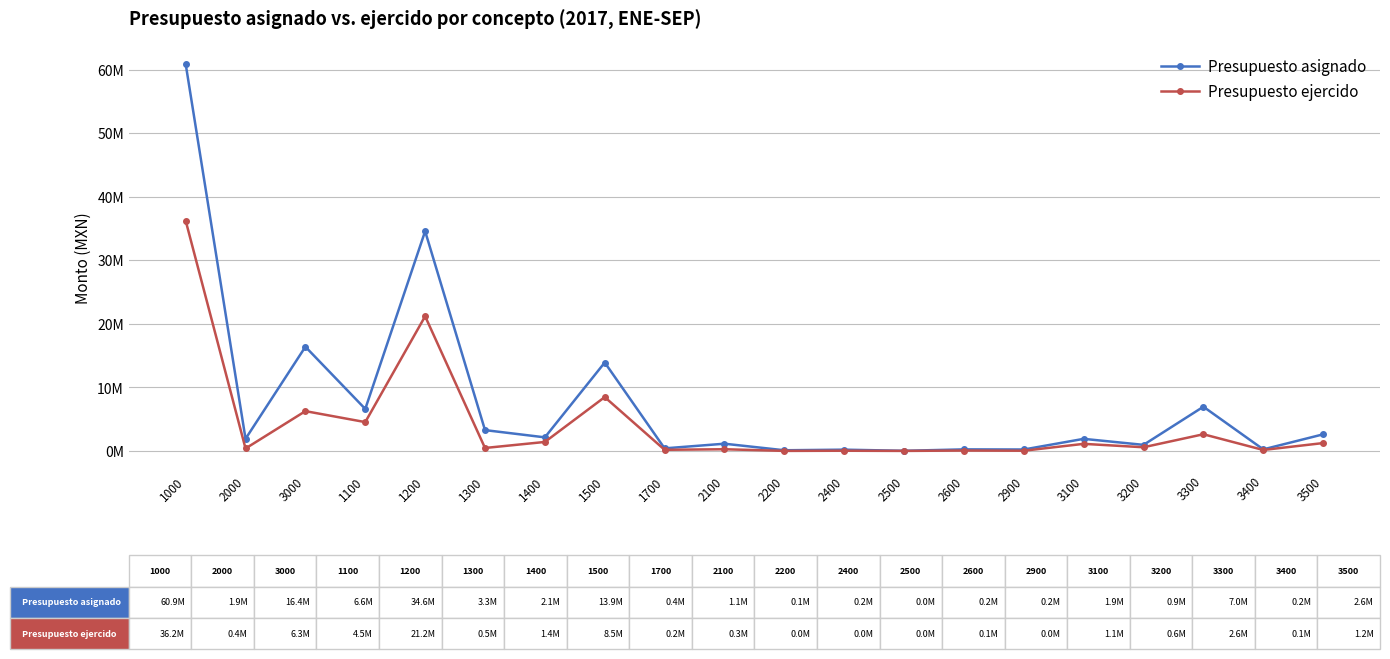

What is the label of the 9th point from the left?

1700